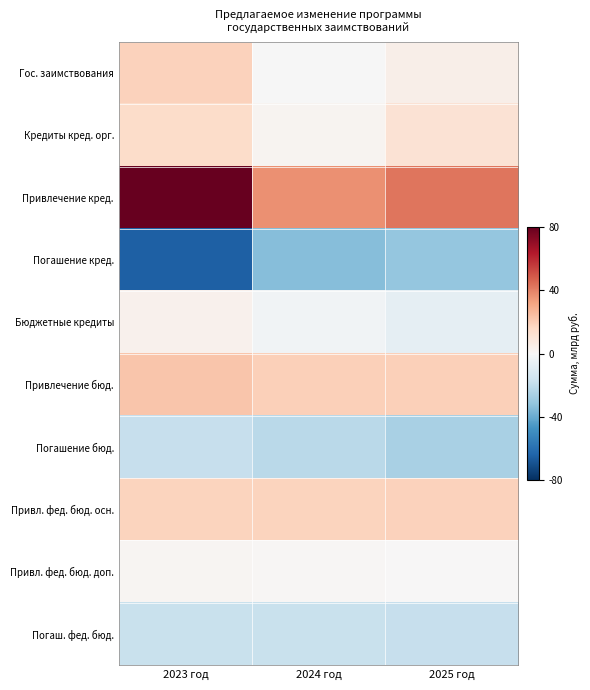

Which label corresponds to the largest value in the chart?

2023 год